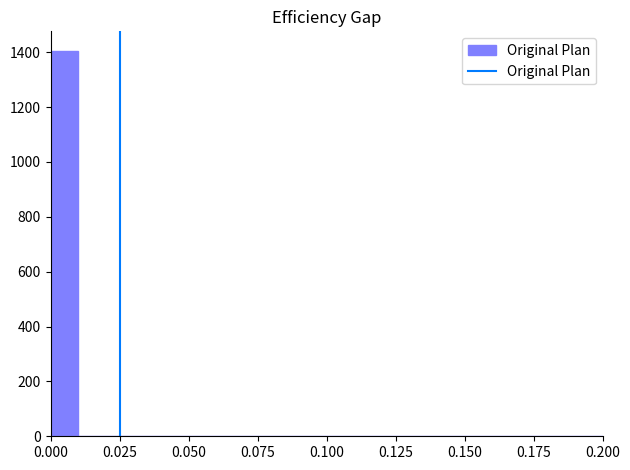

Read against the x-axis, roughly where is the centre of the tallest bar?

0.005